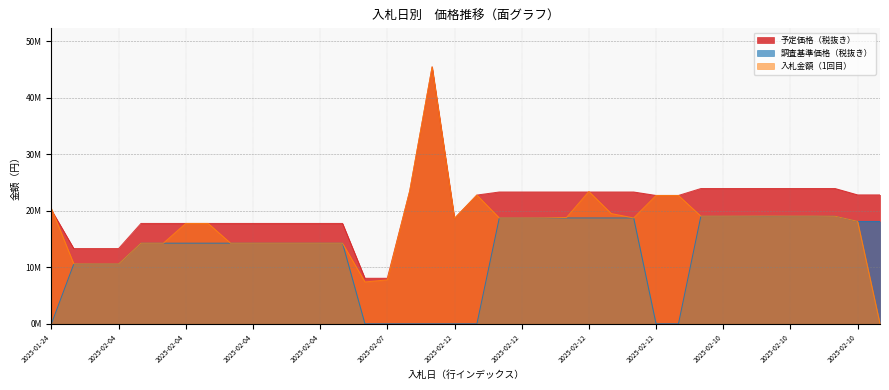

How many times do 調査基準価格（税抜き） and 入札金額（1回目） cross each other?

1